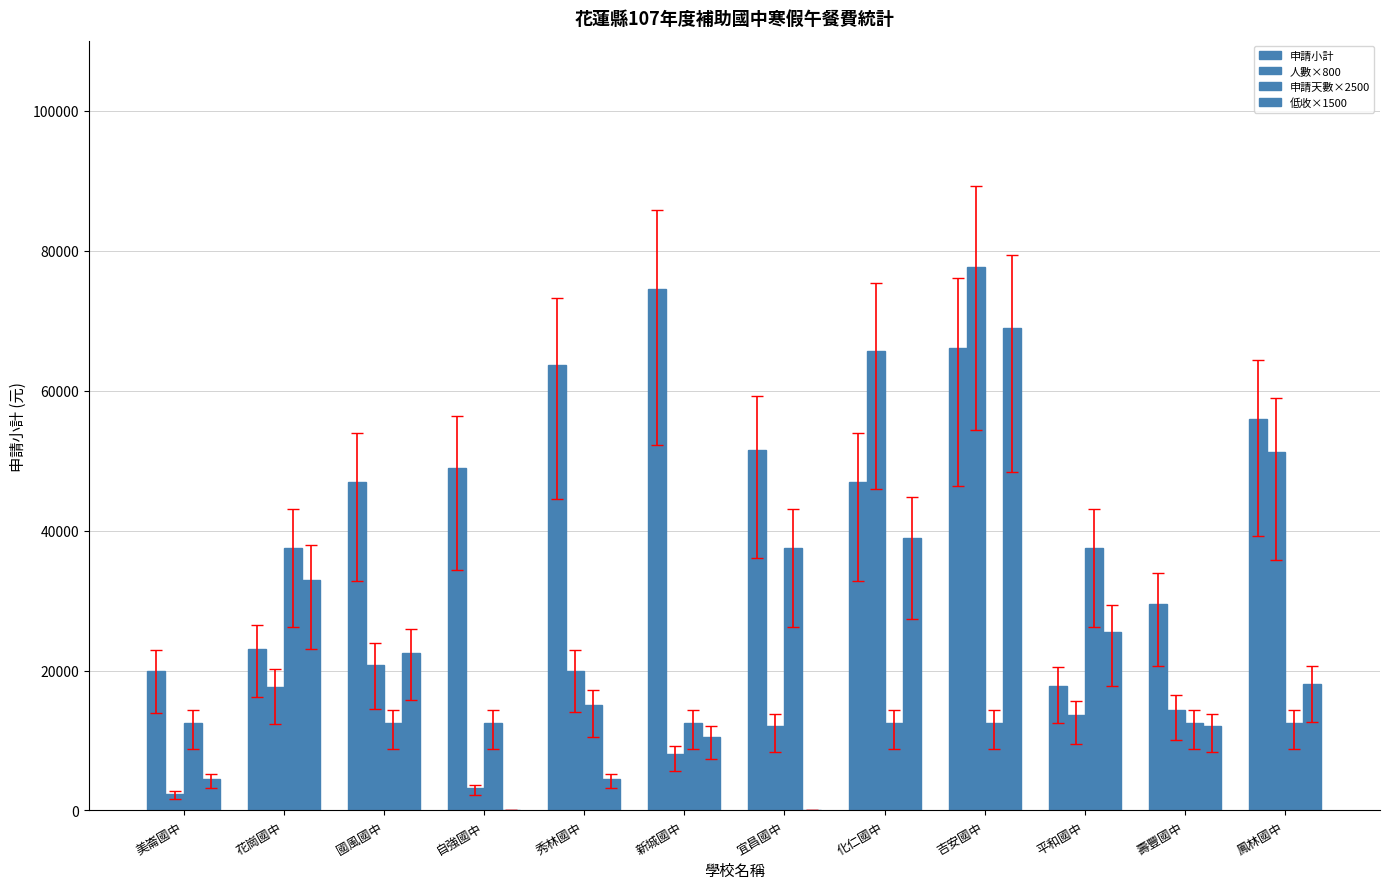

List the series in order of their peak value, highest first.

人數×800, 申請小計, 低收×1500, 申請天數×2500